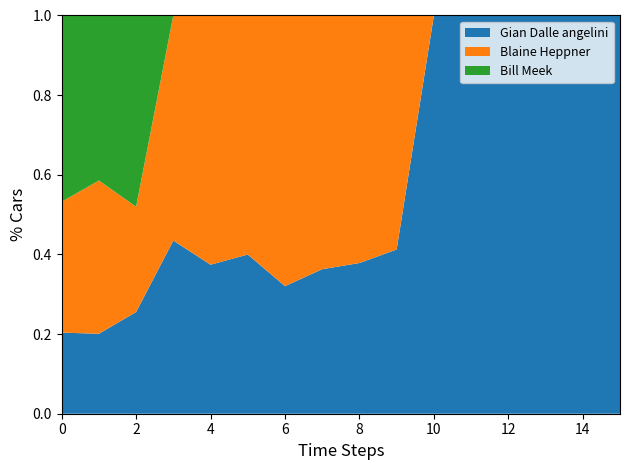

Reading right to left, extract all data points from this chart.

Gian Dalle angelini: Race 16=243.6	Race 15=219.6	Race 14=208.0	Race 13=376.6	Race 12=214.2	Race 11=235.1	Race 10=262.3	Race 9=225.9	Race 8=186.8	Race 7=214.8	Race 6=217.4	Race 5=224.1	Race 4=281.8	Race 3=324.7	Race 2=271.8	Race 1=253.7
Blaine Heppner: Race 16=0.0	Race 15=0.0	Race 14=0.0	Race 13=0.0	Race 12=0.0	Race 11=0.0	Race 10=373.7	Race 9=371.1	Race 8=327.9	Race 7=455.7	Race 6=326.4	Race 5=374.7	Race 4=366.4	Race 3=336.1	Race 2=520.7	Race 1=409.5
Bill Meek: Race 16=0.0	Race 15=0.0	Race 14=0.0	Race 13=0.0	Race 12=0.0	Race 11=0.0	Race 10=0.0	Race 9=0.0	Race 8=0.0	Race 7=0.0	Race 6=0.0	Race 5=0.0	Race 4=0.0	Race 3=610.4	Race 2=560.8	Race 1=582.5